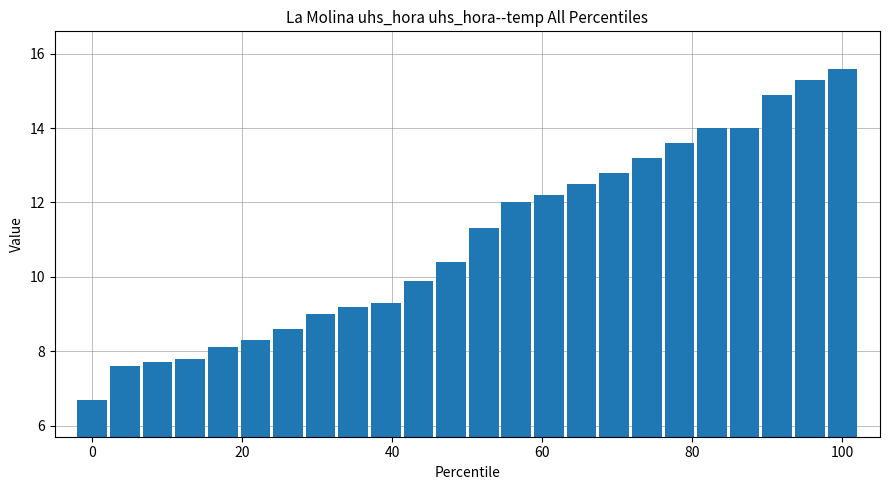

What is the greatest value displayed?

15.6